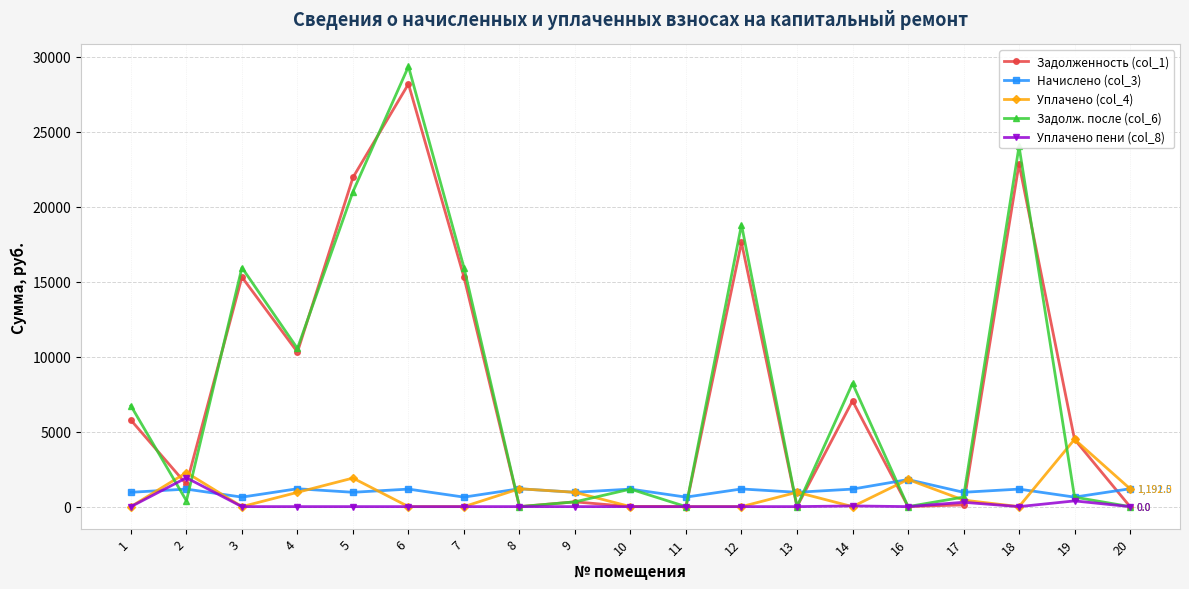

What is the maximum value shown in the chart?

29347.6